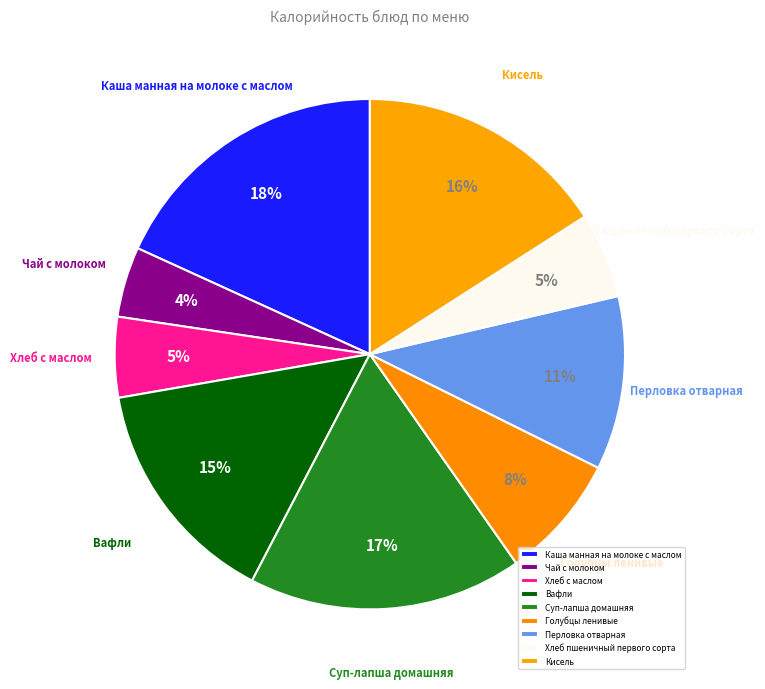

Approximately how many times larger is the value at Кисель compared to Каша манная на молоке с маслом?

0.9